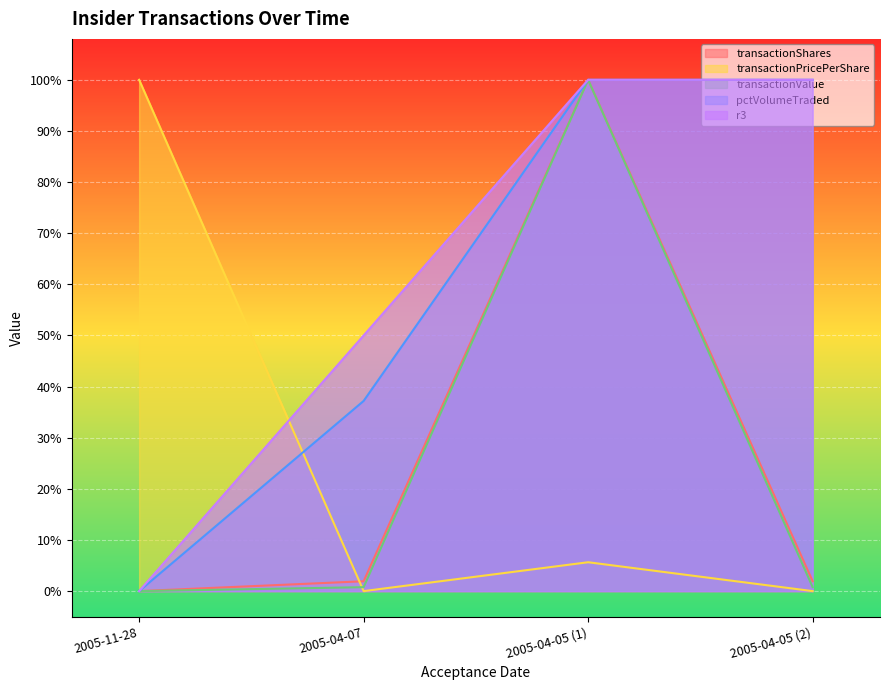

What is the sum of all pctVolumeTraded values?

237.2